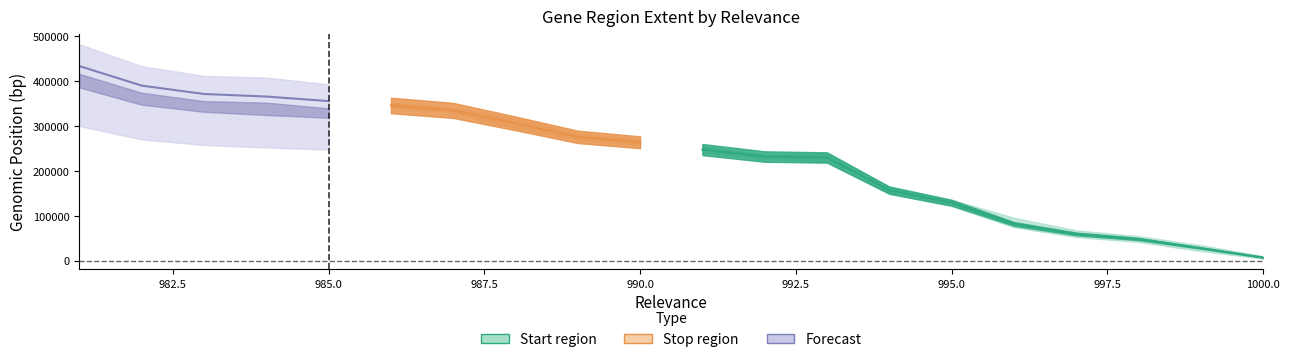

What is the approximate value of Stop at 986, to the nearest 10?

346070